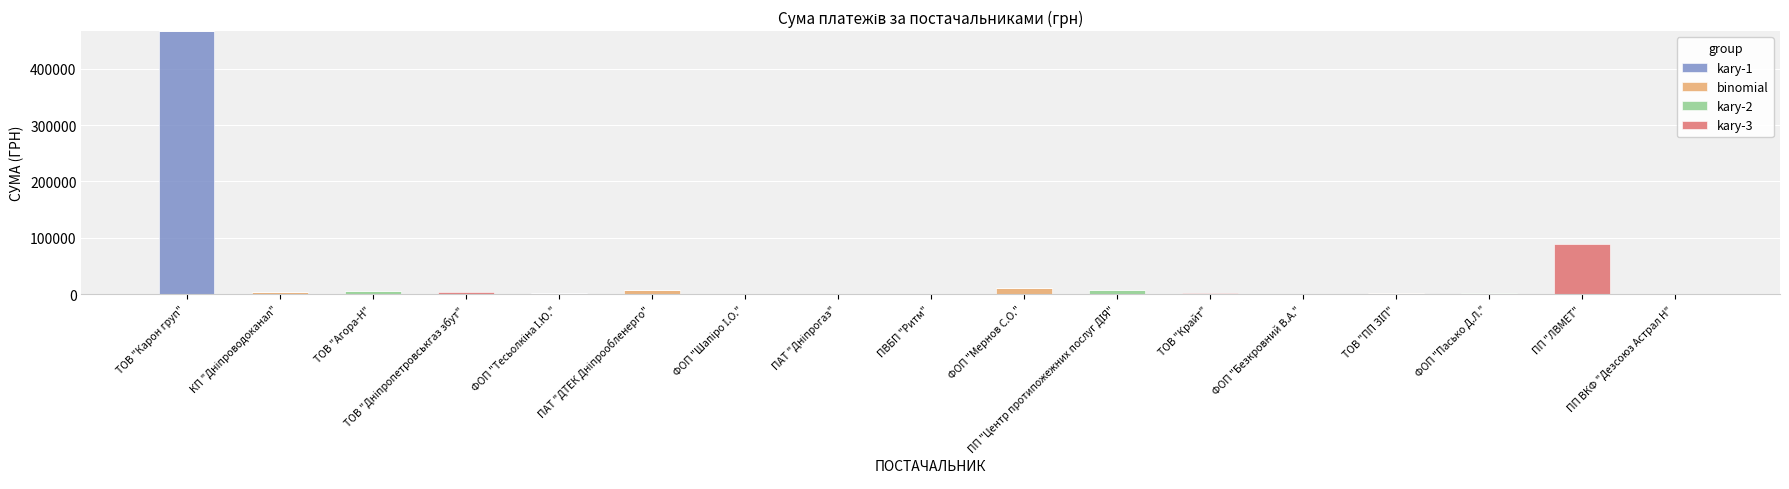

The value of kary-1 at ТОВ "Агора-Н" is 0.0. True or false?

True